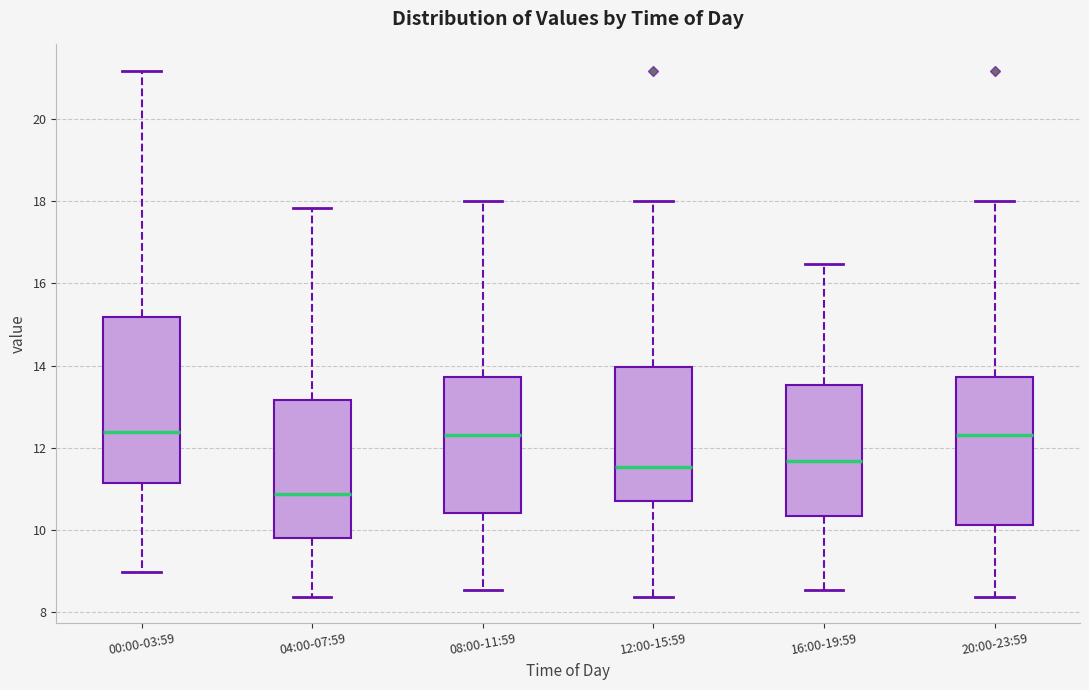

Reading left to right, read every box against the y-axis: the position of its median line, the range the box covers, and the ends of its whiskers. The values are not printed on the chart, so give them approximately, as read against the axis.

00:00-03:59: median 12.4, box 11.2 to 15.2, whiskers 9.0 to 21.2
04:00-07:59: median 10.8, box 9.8 to 13.2, whiskers 8.4 to 17.8
08:00-11:59: median 12.4, box 10.4 to 13.8, whiskers 8.6 to 18.0
12:00-15:59: median 11.6, box 10.8 to 14.0, whiskers 8.4 to 18.0
16:00-19:59: median 11.6, box 10.4 to 13.6, whiskers 8.6 to 16.4
20:00-23:59: median 12.4, box 10.2 to 13.8, whiskers 8.4 to 18.0